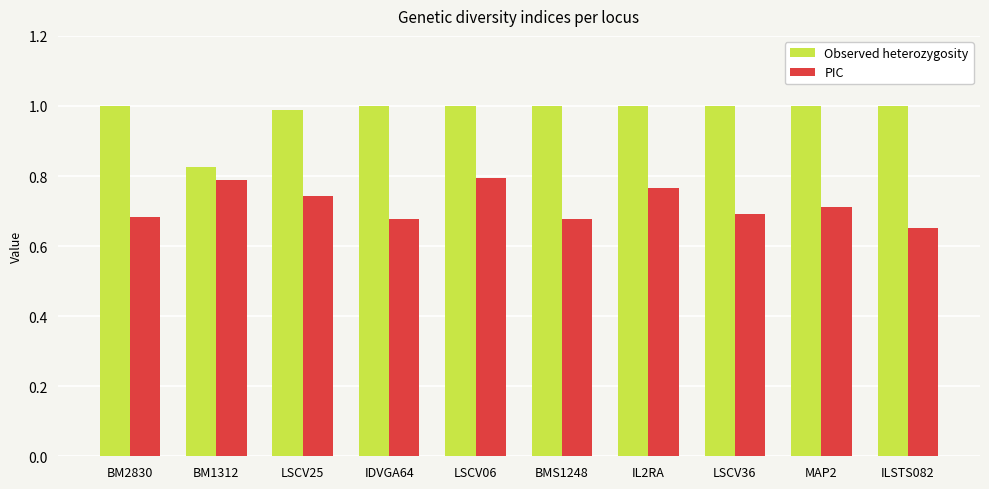

What position from the right is IDVGA64?

7